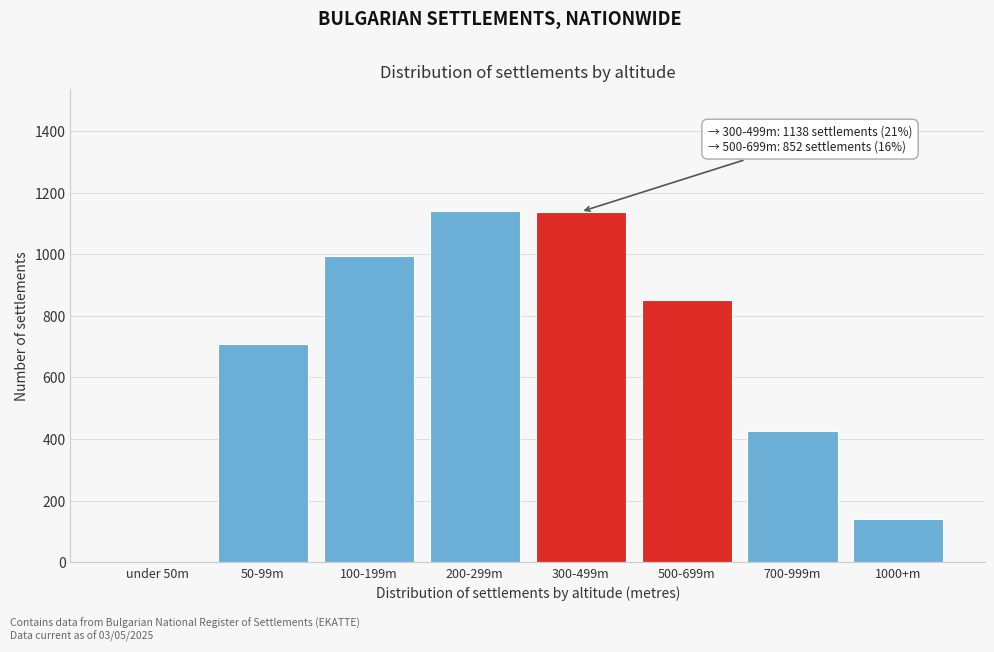

Is it true that the value at 200-299m is 773?

False